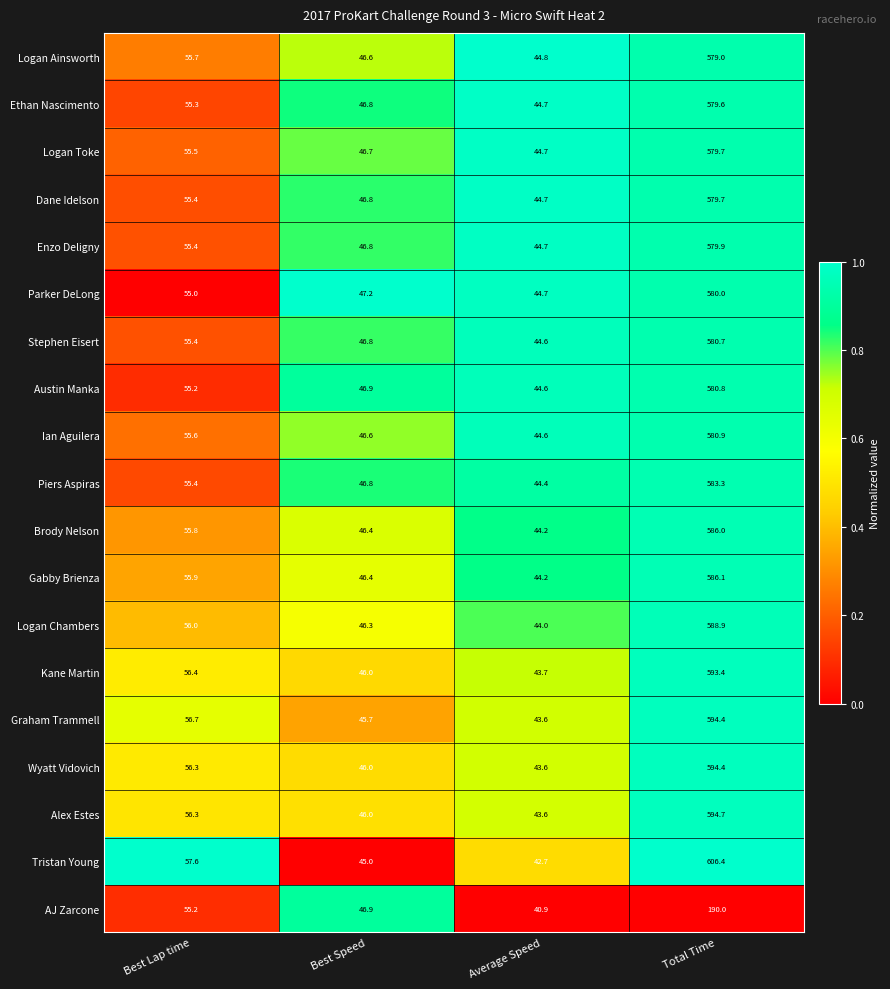

What is the spread (max minus min) of values at Average Speed?

3.9